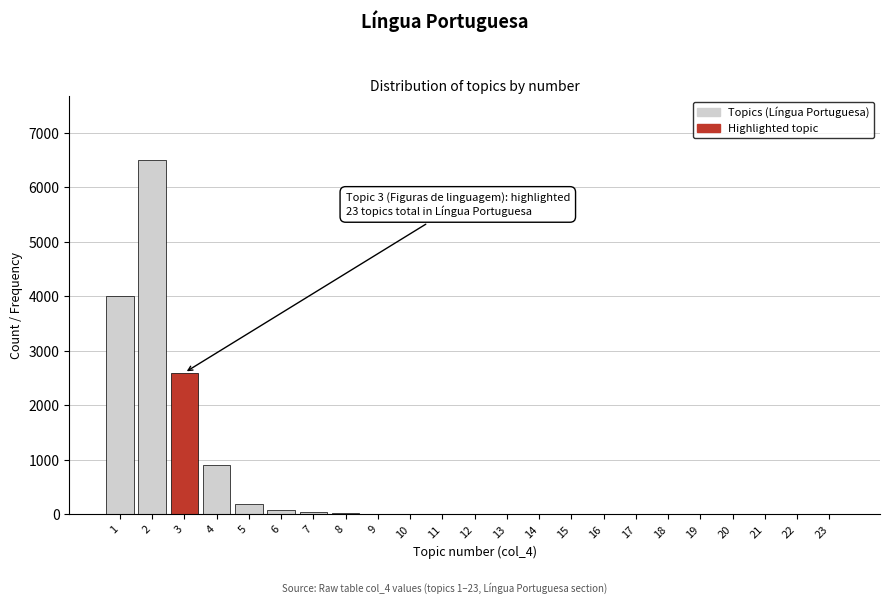

What is the sum of all values?

14371